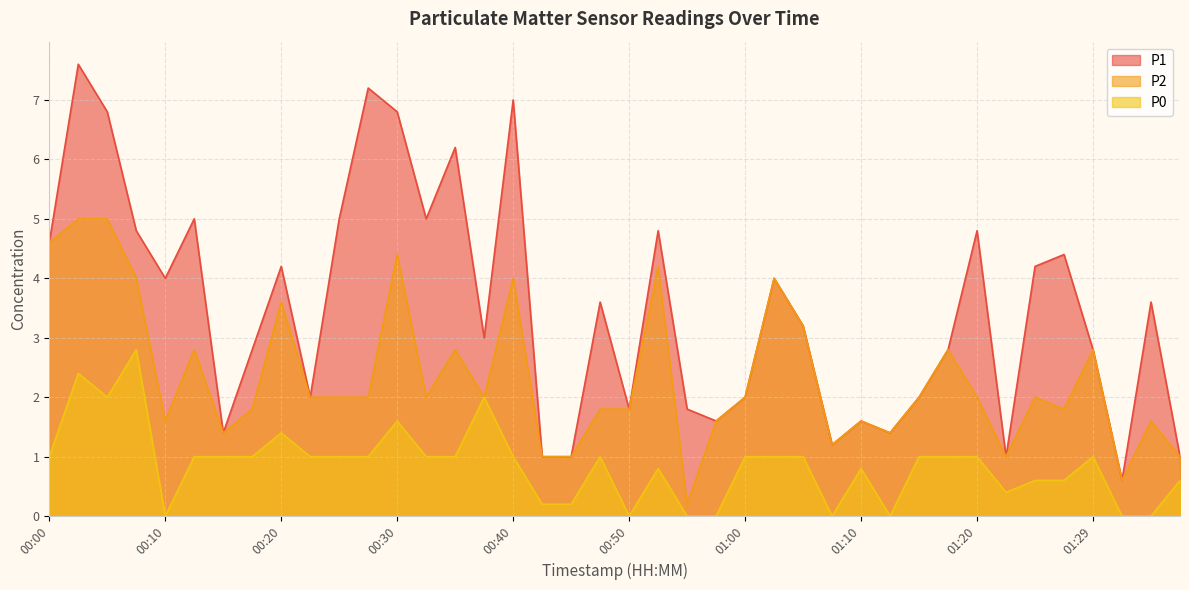

True or false: P1 and P0 intersect in this chart.

False